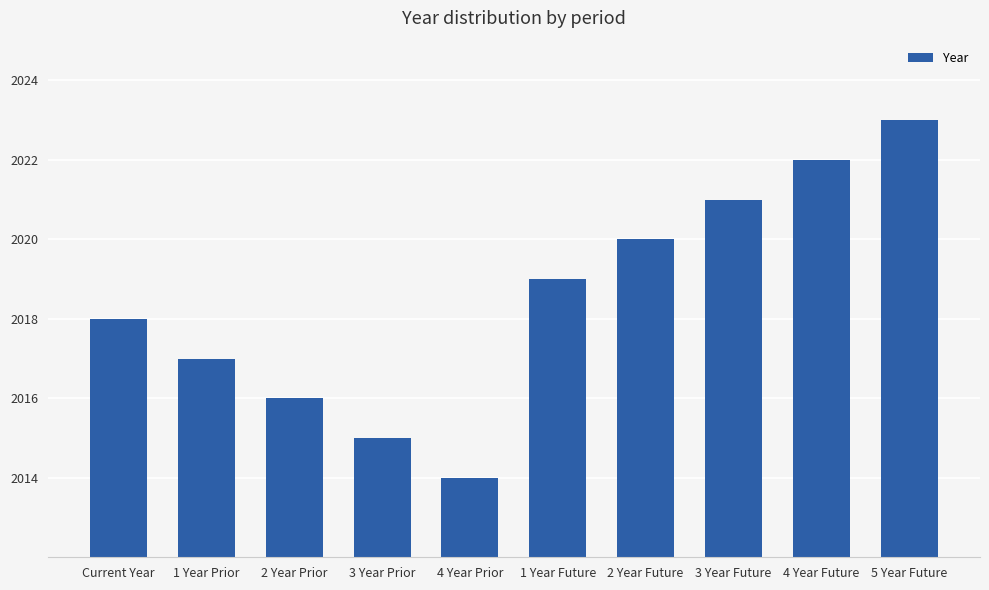

Read the value at 3 Year Prior.

2015